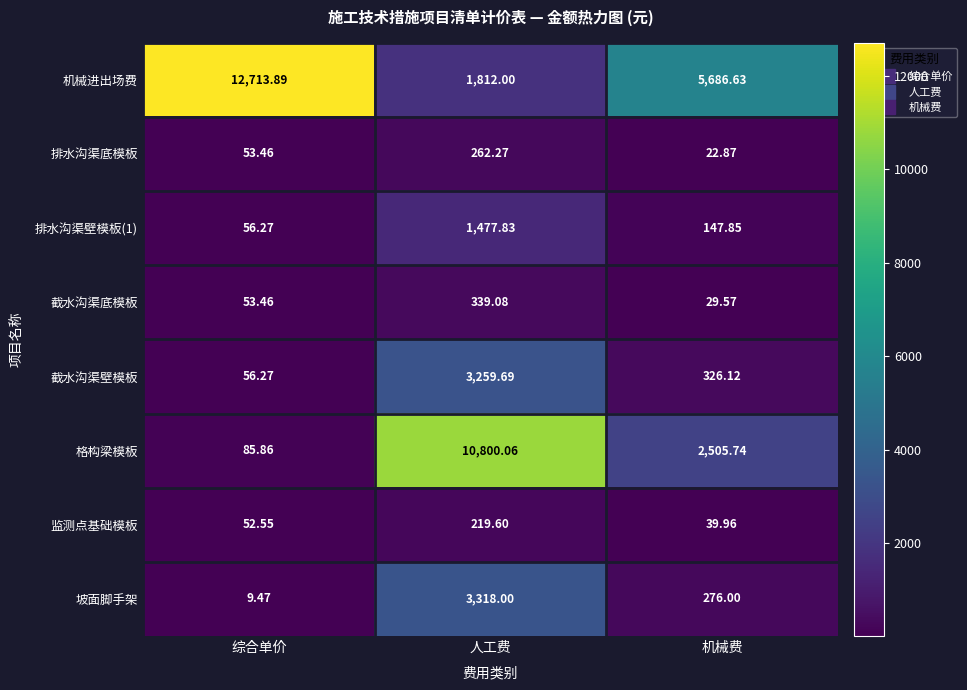

Rank the series by their maximum value, from lowest to highest.

监测点基础模板, 排水沟渠底模板, 截水沟渠底模板, 排水沟渠壁模板(1), 截水沟渠壁模板, 坡面脚手架, 格构梁模板, 机械进出场费